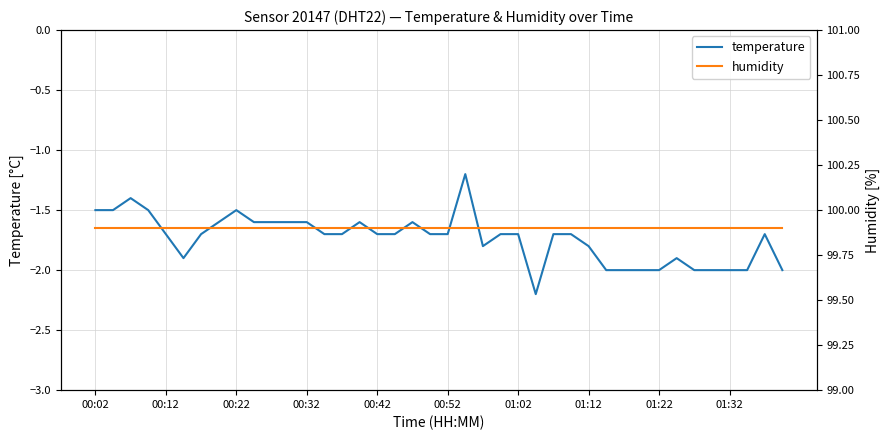

At 14, list the series in order from largest to smallest.

humidity, temperature